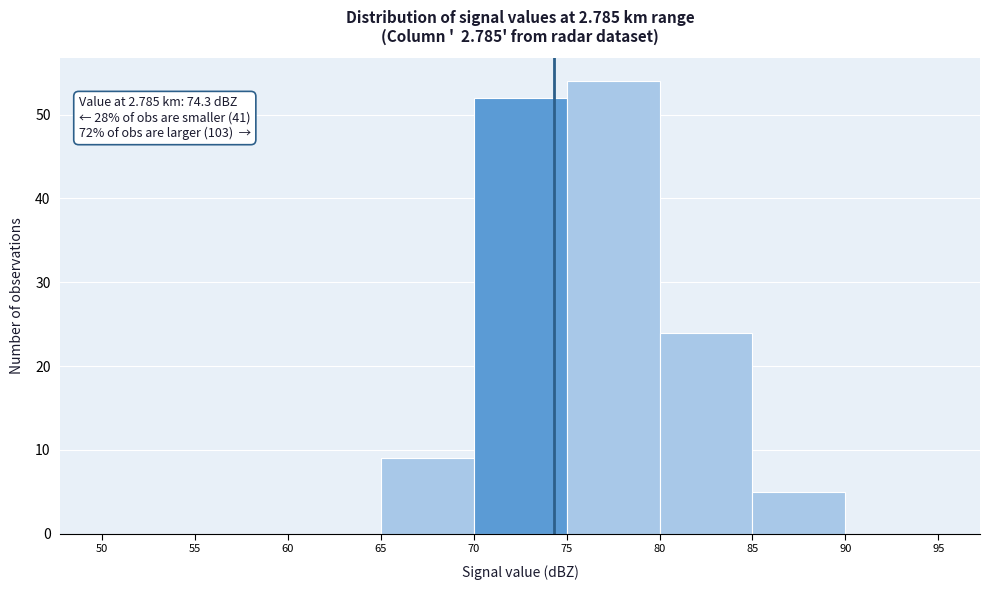

Over which range of the x-axis is the bar tallest?

75 to 80